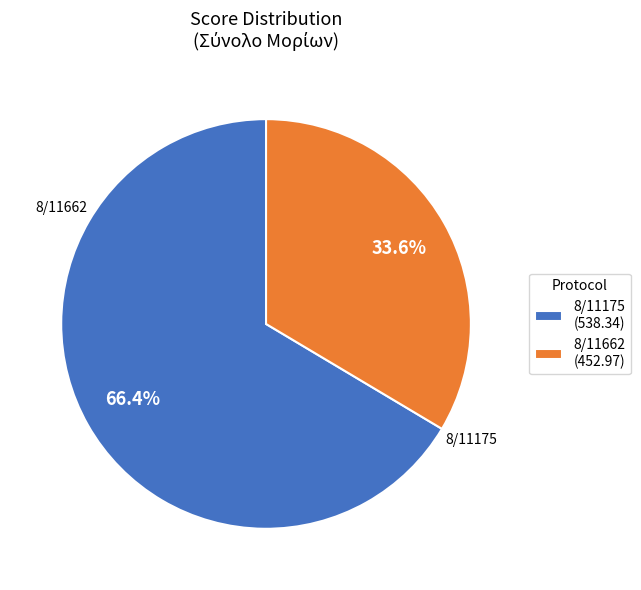

What is the ratio of the value at 8/11175 to the value at 8/11662?

2.0